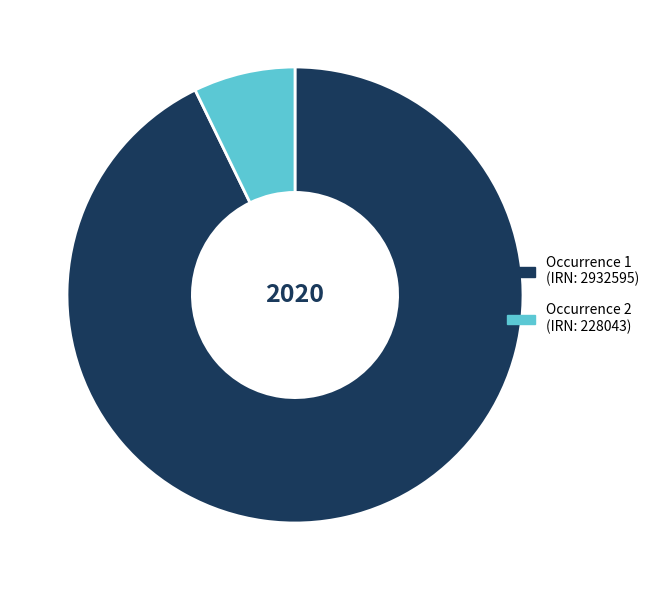

Is it true that Occurrence 2 (IRN: 228043) is 7% of the pie?

True